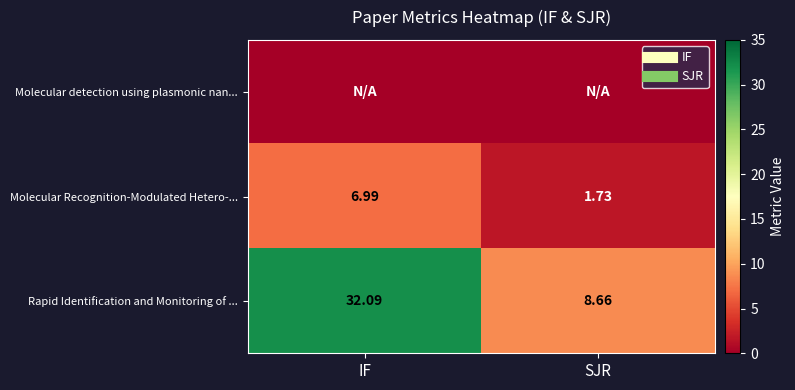

Which series has the largest total across all categories?

Rapid Identification and Monitoring of ...